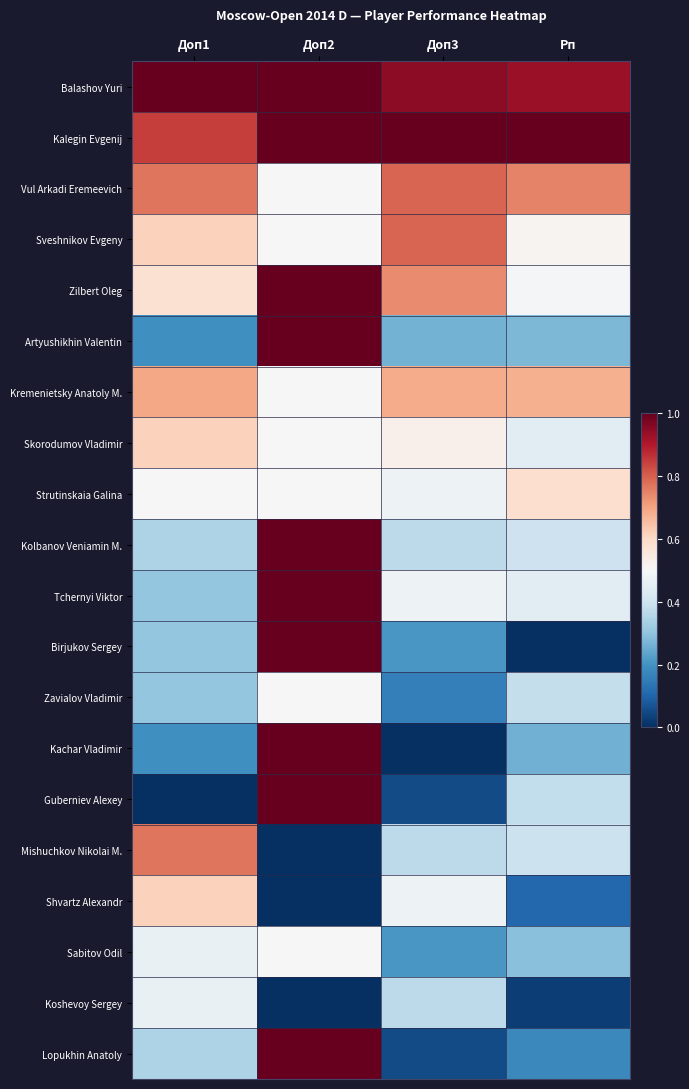

Reading right to left, what are all the values shown in this chart?

Balashov Yuri: Рп=0.9	Доп3=0.9	Доп2=1.0	Доп1=1.0
Kalegin Evgenij: Рп=1.0	Доп3=1.0	Доп2=1.0	Доп1=0.8
Vul Arkadi Eremeevich: Рп=0.7	Доп3=0.8	Доп2=0.5	Доп1=0.8
Sveshnikov Evgeny: Рп=0.5	Доп3=0.8	Доп2=0.5	Доп1=0.6
Zilbert Oleg: Рп=0.5	Доп3=0.7	Доп2=1.0	Доп1=0.6
Artyushikhin Valentin: Рп=0.3	Доп3=0.3	Доп2=1.0	Доп1=0.2
Kremenietsky Anatoly M.: Рп=0.7	Доп3=0.7	Доп2=0.5	Доп1=0.7
Skorodumov Vladimir: Рп=0.4	Доп3=0.5	Доп2=0.5	Доп1=0.6
Strutinskaia Galina: Рп=0.6	Доп3=0.5	Доп2=0.5	Доп1=0.5
Kolbanov Veniamin M.: Рп=0.4	Доп3=0.4	Доп2=1.0	Доп1=0.3
Tchernyi Viktor: Рп=0.4	Доп3=0.5	Доп2=1.0	Доп1=0.3
Birjukov Sergey: Рп=0.0	Доп3=0.2	Доп2=1.0	Доп1=0.3
Zavialov Vladimir: Рп=0.4	Доп3=0.2	Доп2=0.5	Доп1=0.3
Kachar Vladimir: Рп=0.3	Доп3=0.0	Доп2=1.0	Доп1=0.2
Guberniev Alexey: Рп=0.4	Доп3=0.1	Доп2=1.0	Доп1=0.0
Mishuchkov Nikolai M.: Рп=0.4	Доп3=0.4	Доп2=0.0	Доп1=0.8
Shvartz Alexandr: Рп=0.1	Доп3=0.5	Доп2=0.0	Доп1=0.6
Sabitov Odil: Рп=0.3	Доп3=0.2	Доп2=0.5	Доп1=0.5
Koshevoy Sergey: Рп=0.0	Доп3=0.4	Доп2=0.0	Доп1=0.5
Lopukhin Anatoly: Рп=0.2	Доп3=0.1	Доп2=1.0	Доп1=0.3